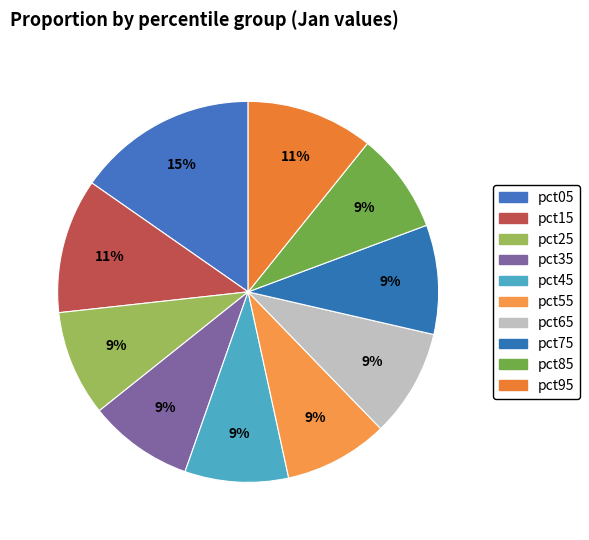

Which category has the biggest portion of the pie?

pct05